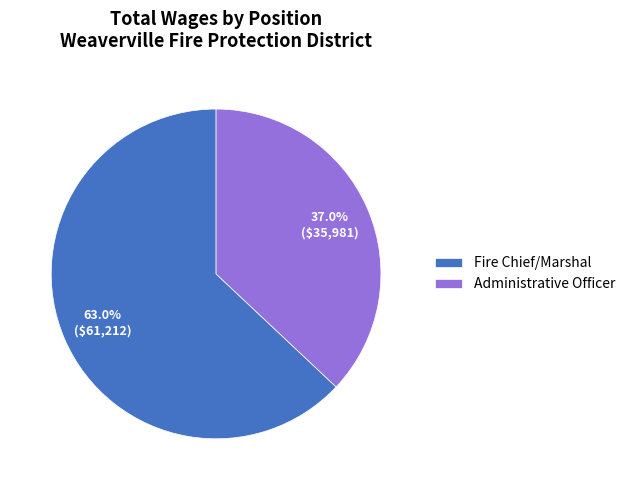

What is the ratio of the value at Administrative Officer to the value at Fire Chief/Marshal?

0.6